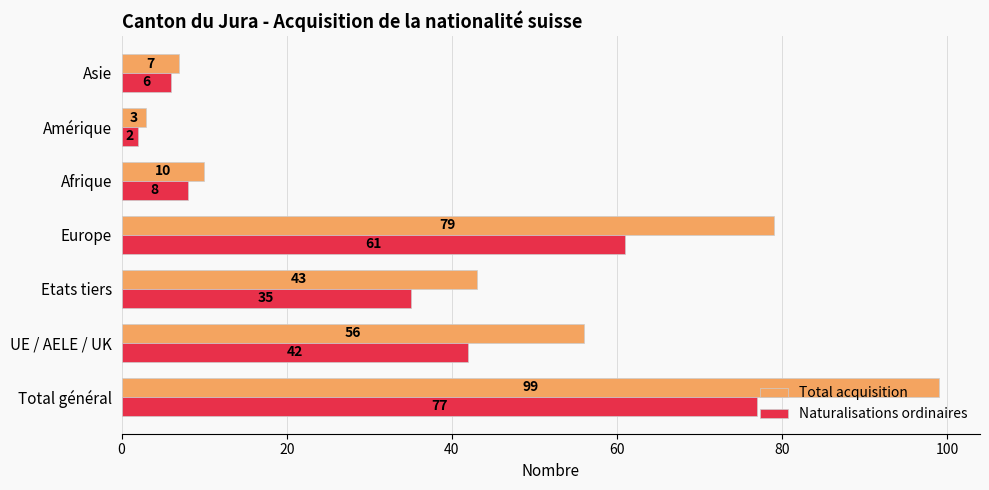

What is the sum of all Naturalisations ordinaires values?

231